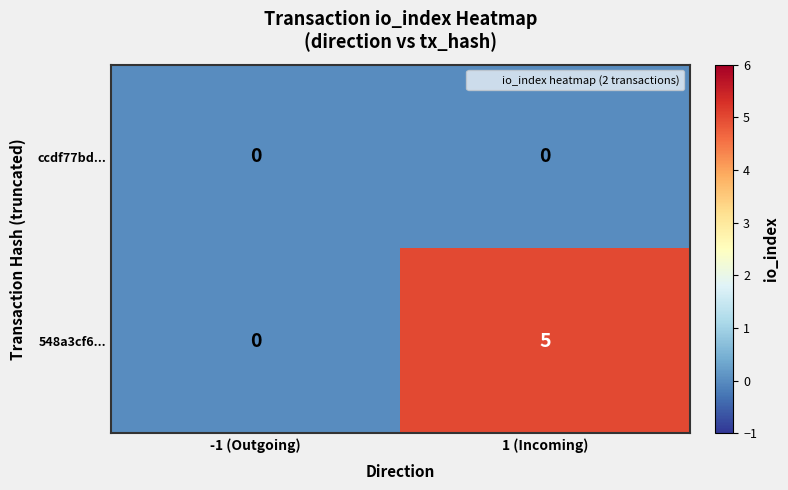

What is the maximum value shown in the chart?

5